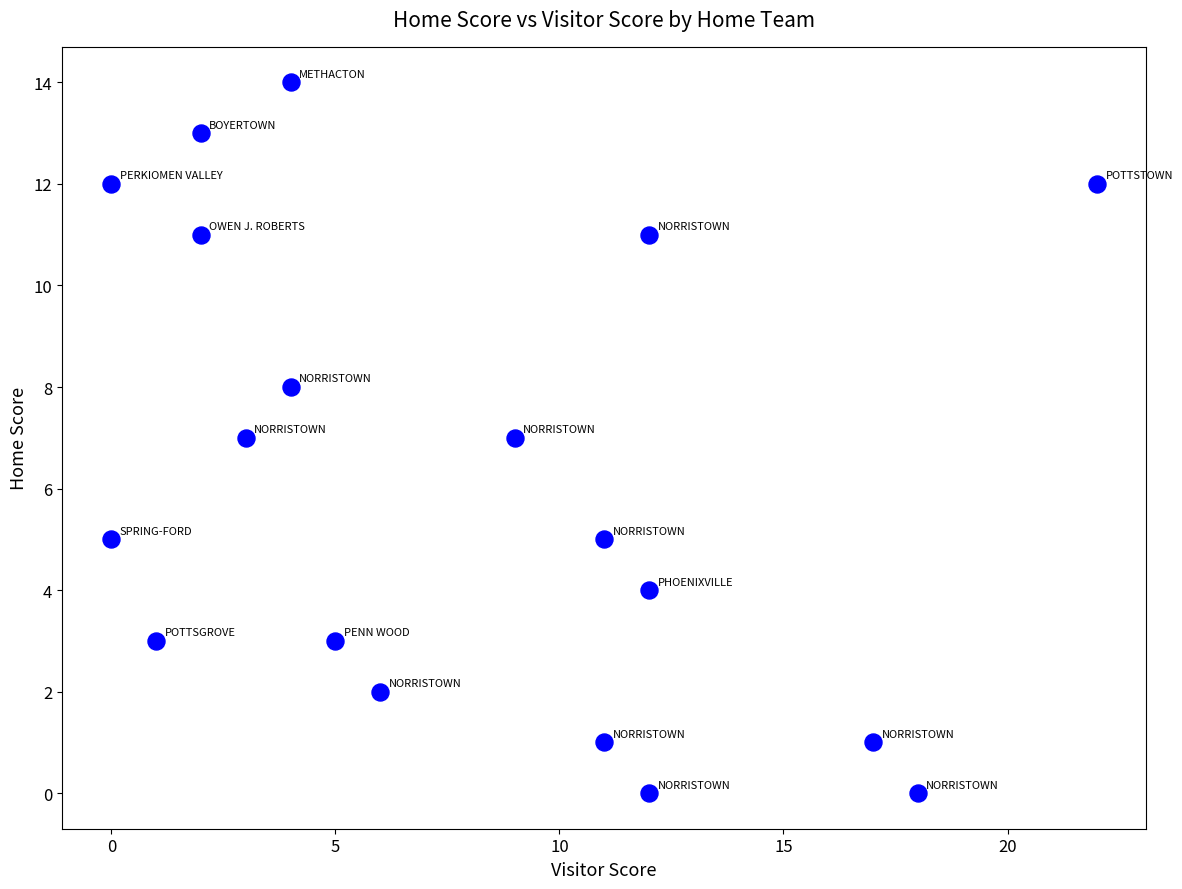

What is the range of Y values (max minus min)?

14